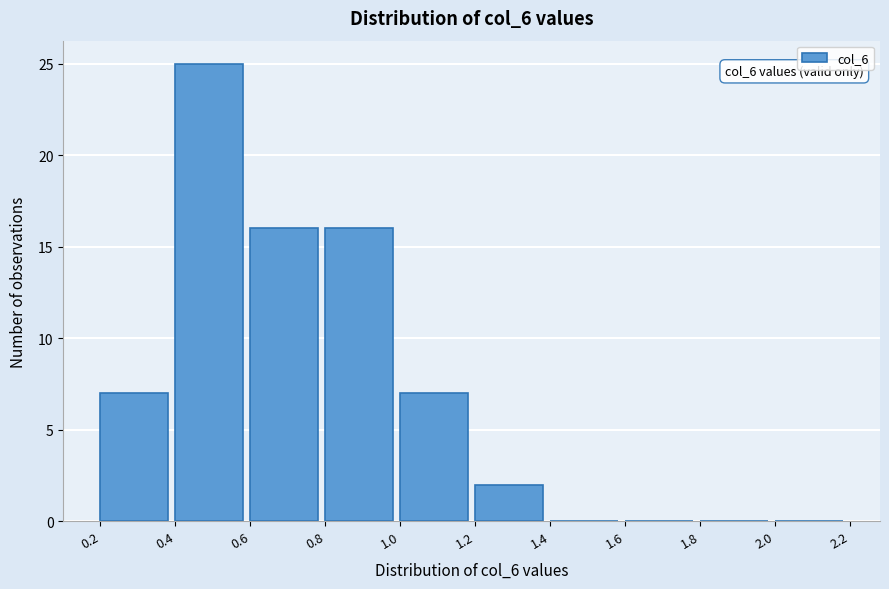

Over which range of the x-axis is the bar tallest?

0.4 to 0.6